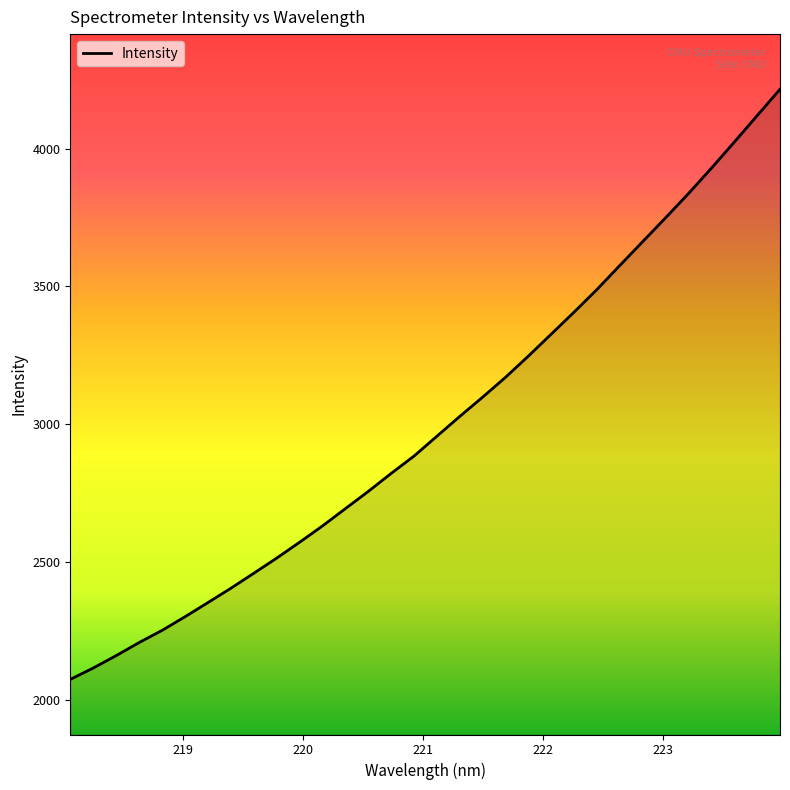

What is the difference between the maximum and minimum values?

2140.9